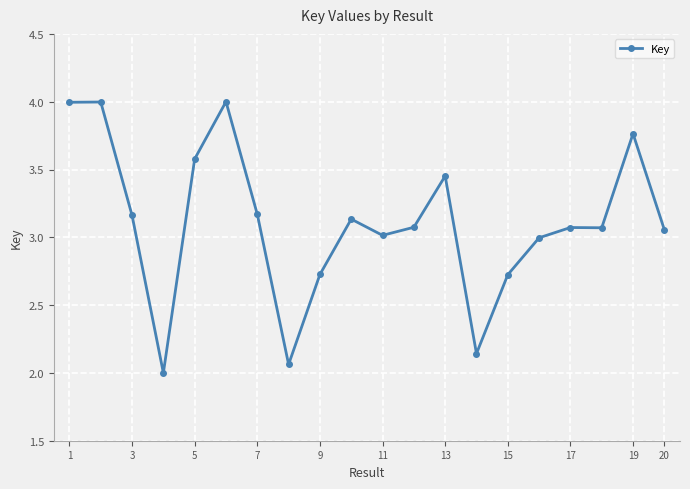

What is the sum of all values?

62.2